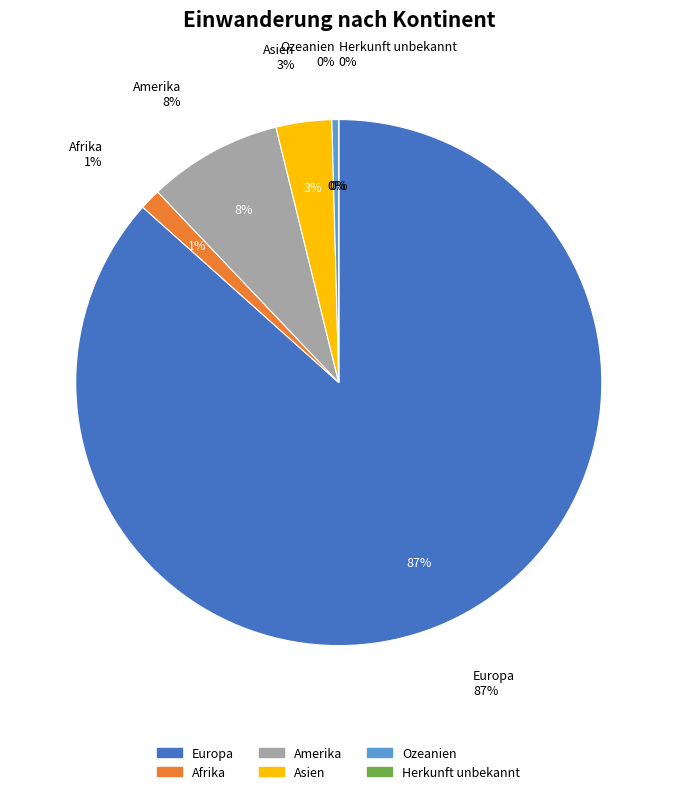

Count the number of slices in the pie.

6